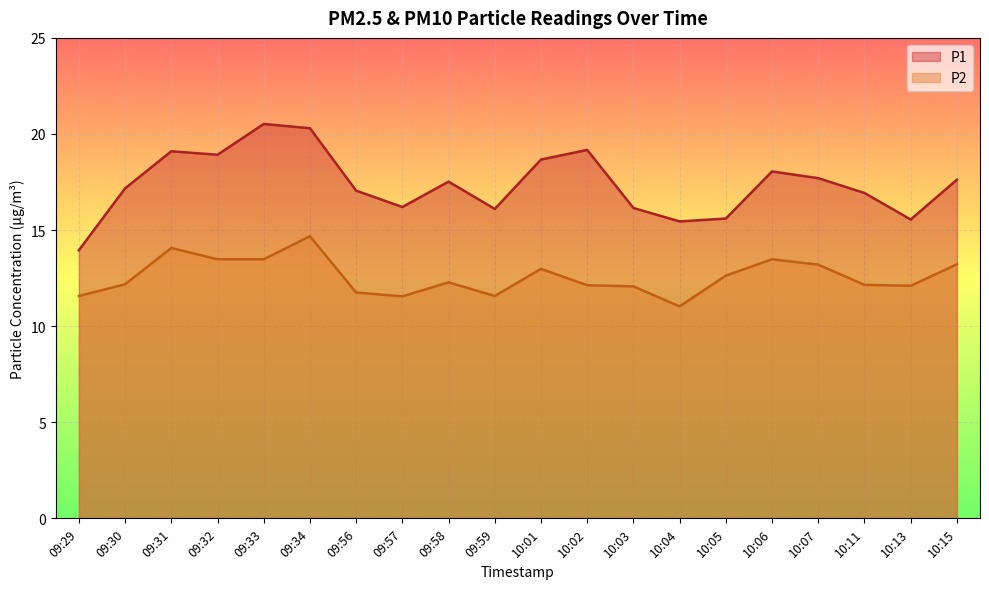

The value of P2 at 10:11 is 16.0. True or false?

False